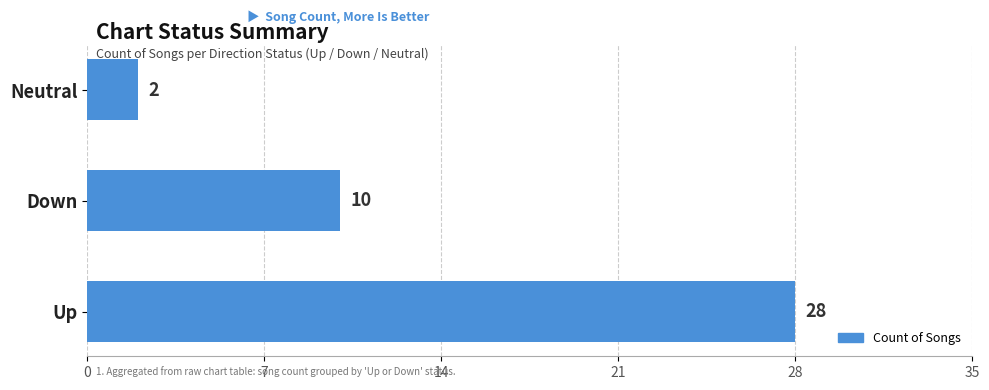

List the labels in order of value, largest first.

Up, Down, Neutral